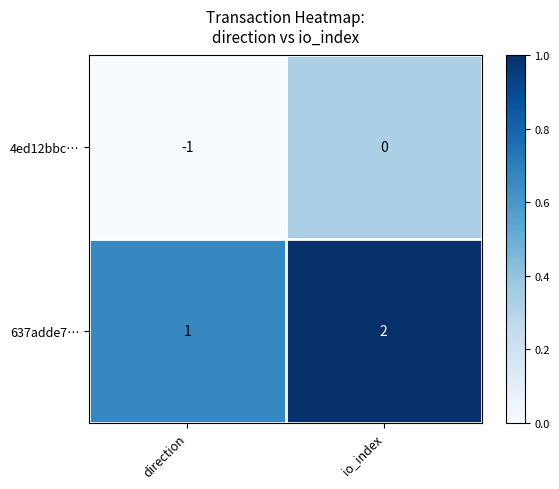

What is the greatest value displayed?

2